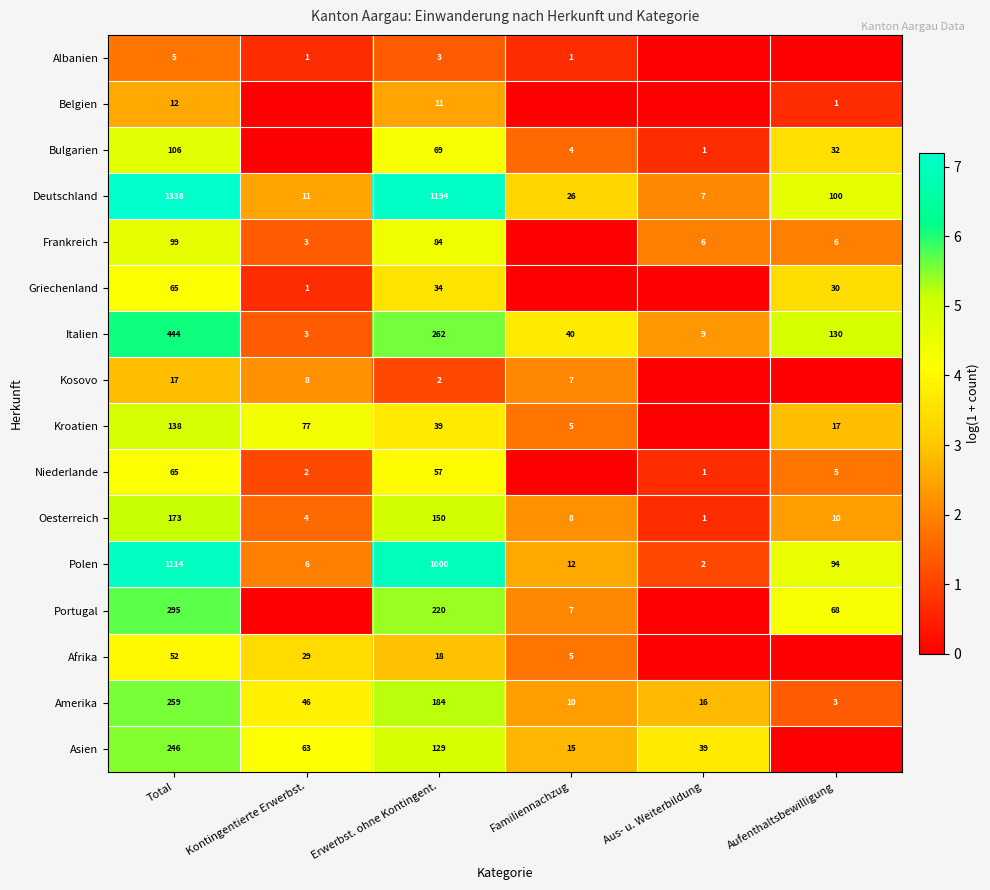

What is the maximum value shown in the chart?

7.2